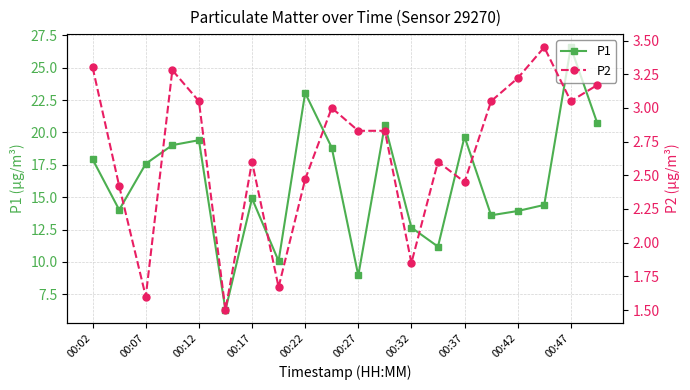

What is the difference between the maximum and minimum values in the P1 series?

20.3